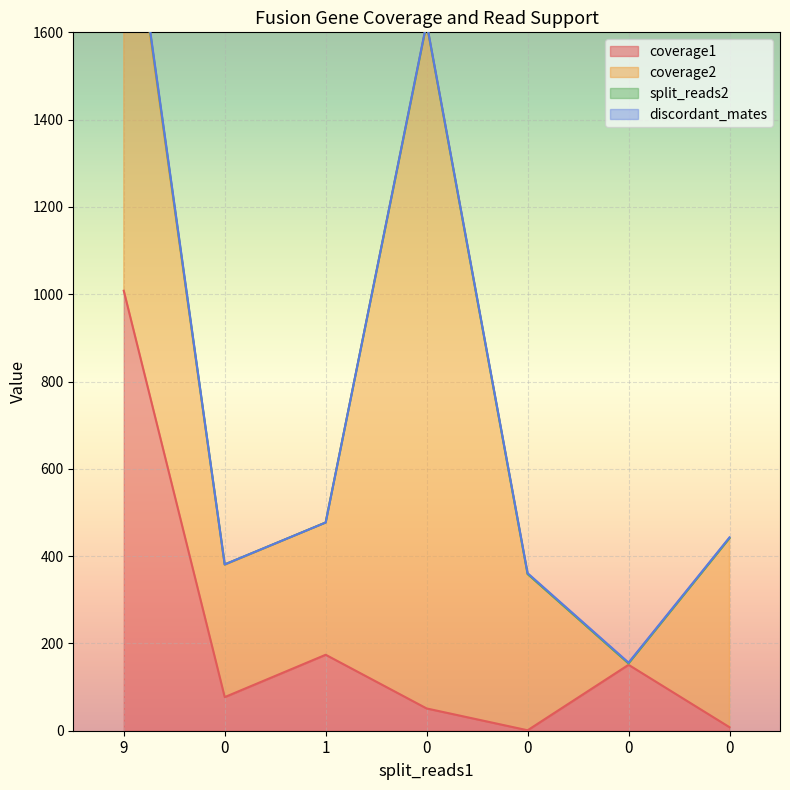

True or false: discordant_mates and split_reads2 cross at least once.

False